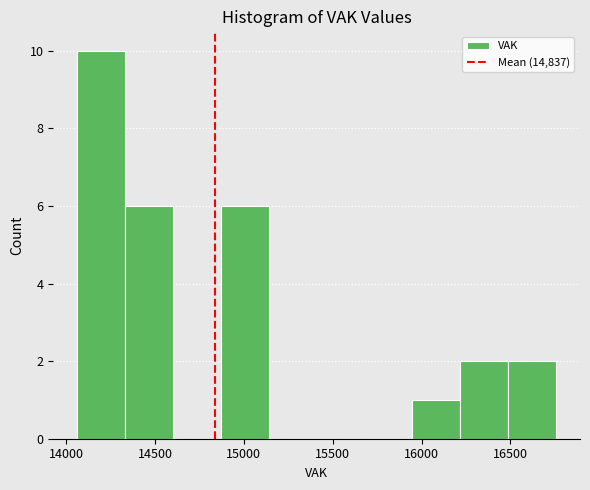

Which range on the x-axis has the tallest bar?

14050 to 14350